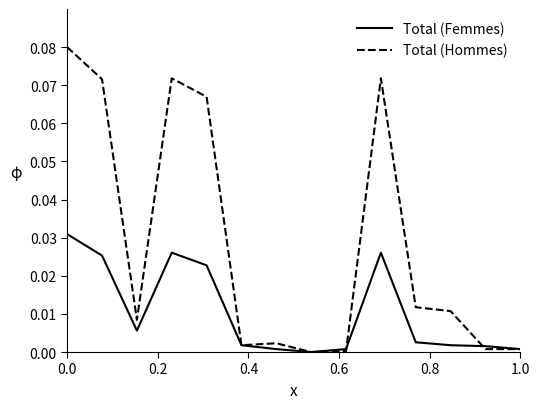

Rank the series by their maximum value, from lowest to highest.

Total (Femmes), Total (Hommes)